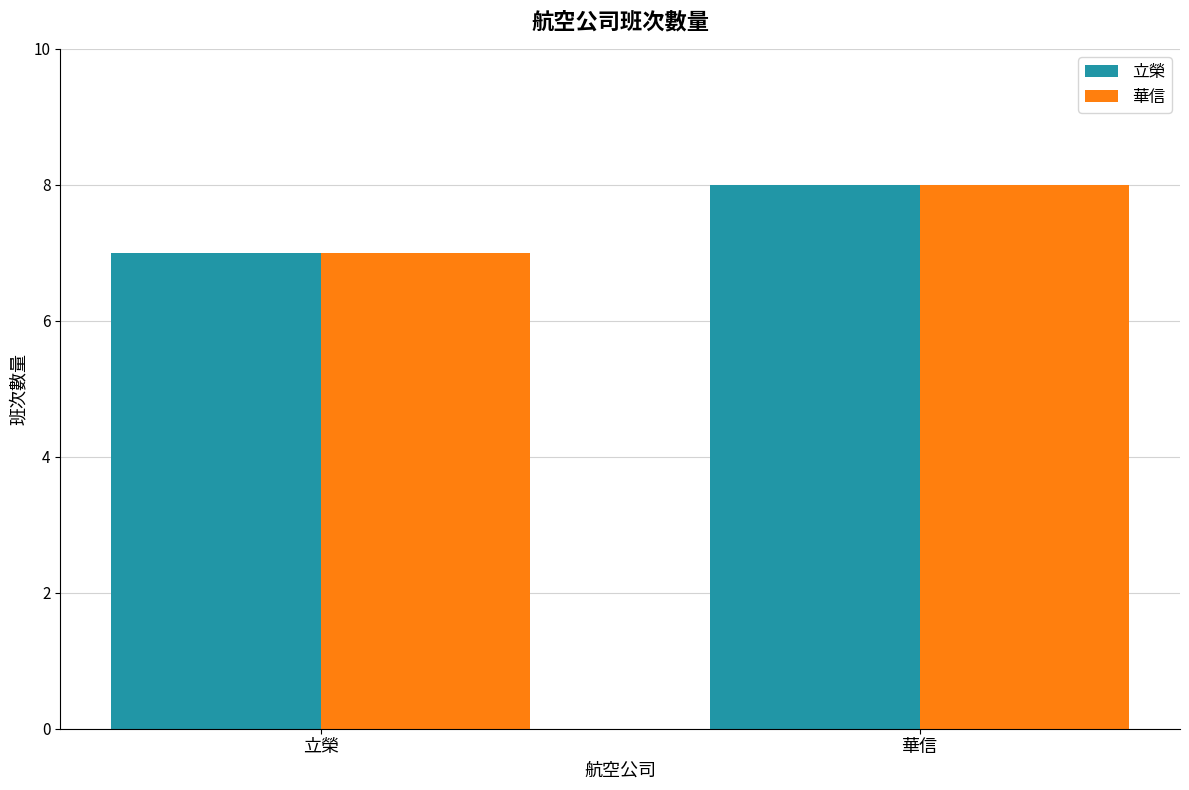

Reading left to right, extract all data points from this chart.

立榮: 立榮=7	華信=8
華信: 立榮=7	華信=8